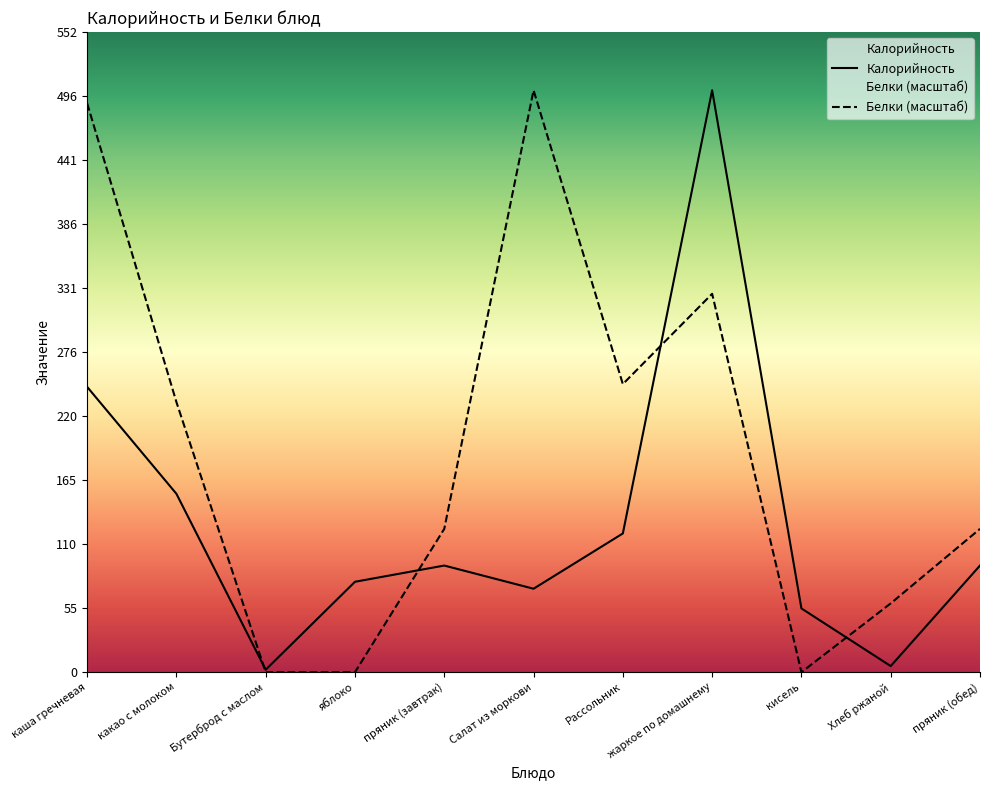

How many data points does each series have?

11